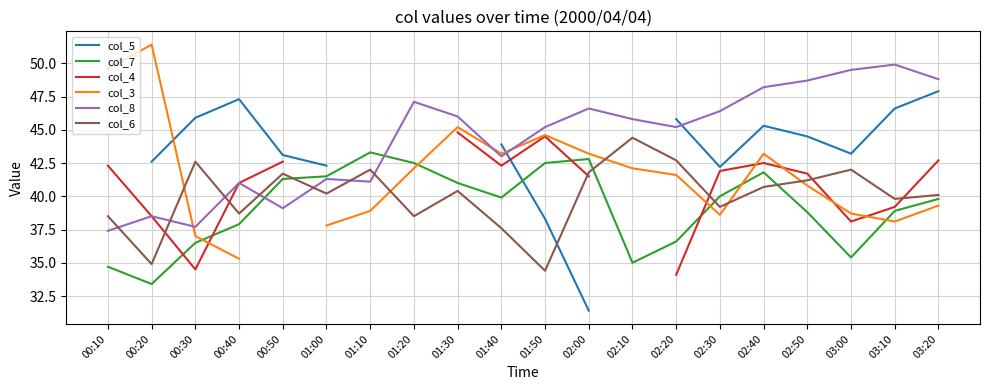

The value of col_8 at 02:50 is 48.7. True or false?

True